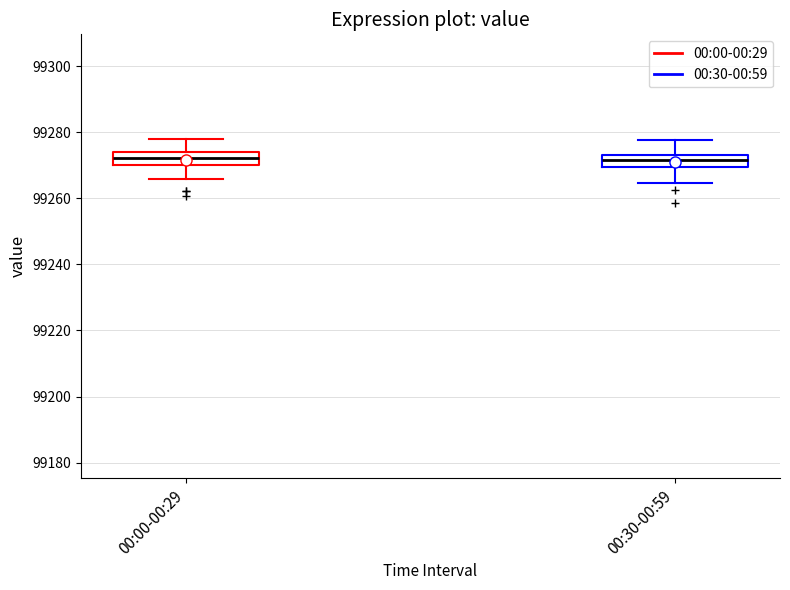

Reading left to right, transcribe this box plot: for each box, give where its median line is, the range the box spans, and where its two whiskers end, as read against the y-axis. The values are not printed on the chart, so give them approximately, as read against the axis.

00:00-00:29: median 99272, box 99270 to 99274, whiskers 99266 to 99278
00:30-00:59: median 99272, box 99270 to 99274, whiskers 99264 to 99278